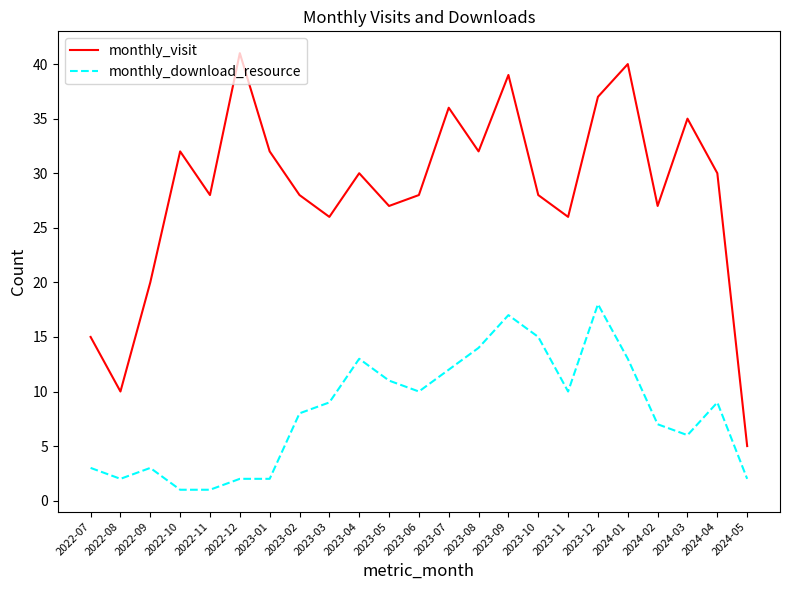

Reading right to left, list all the values displayed in this chart.

monthly_visit: 5	30	35	27	40	37	26	28	39	32	36	28	27	30	26	28	32	41	28	32	20	10	15
monthly_download_resource: 2	9	6	7	13	18	10	15	17	14	12	10	11	13	9	8	2	2	1	1	3	2	3